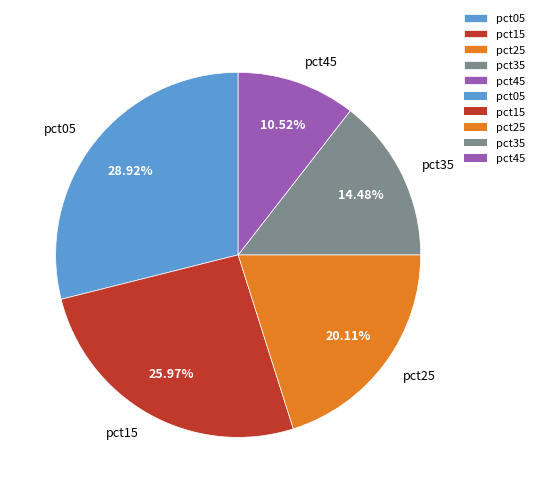

Combined, do pct15 and pct35 account for over 50%?

No